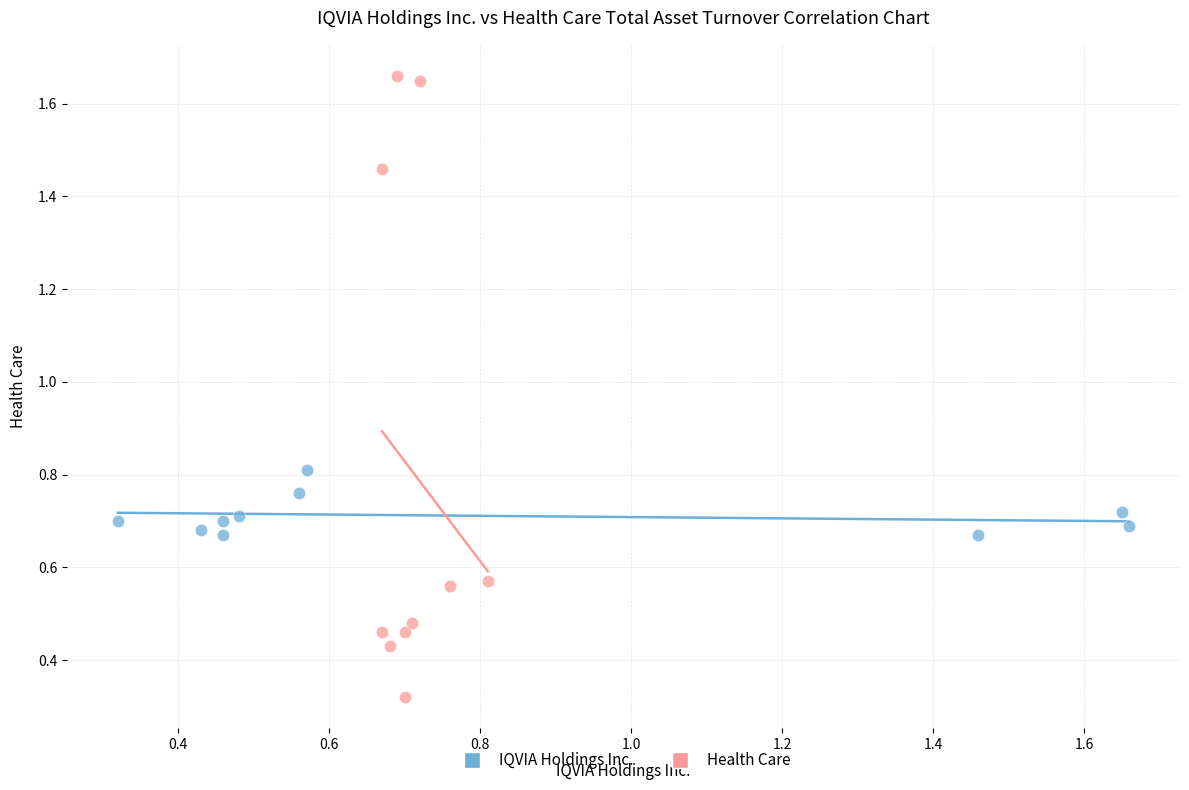

Which series reaches the maximum Y coordinate?

Health Care